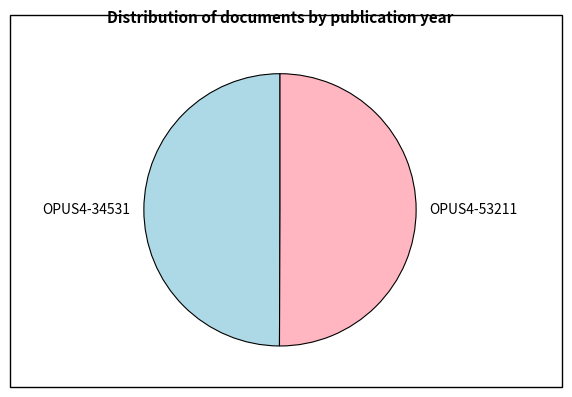

Do OPUS4-53211 and OPUS4-34531 together represent more than half of the pie?

Yes